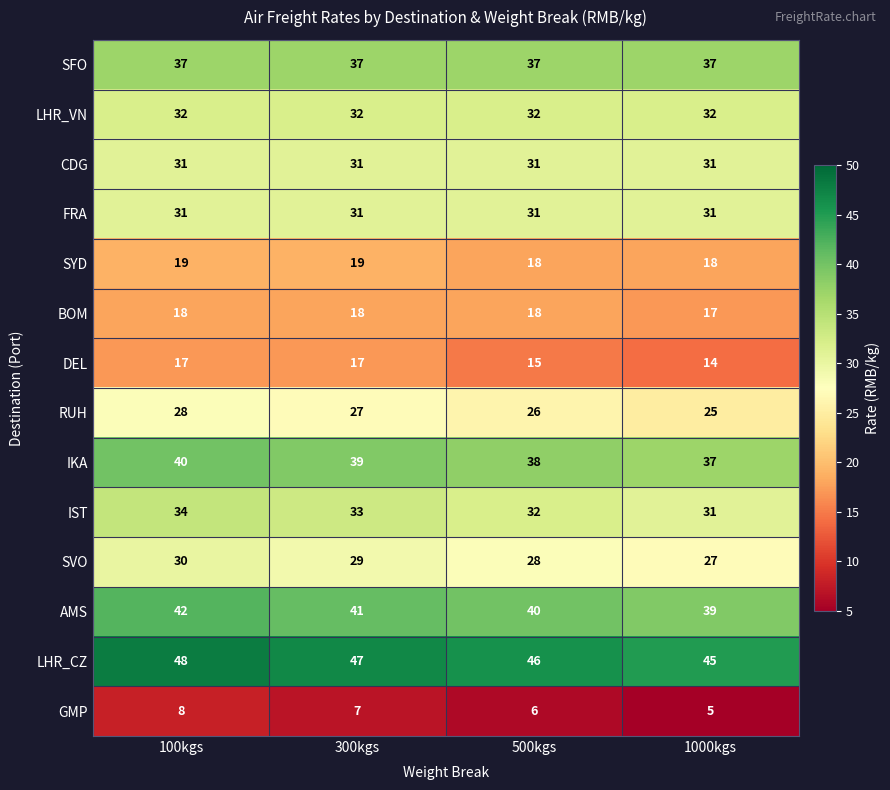

Rank the categories by SVO value from highest to lowest.

100kgs, 300kgs, 500kgs, 1000kgs